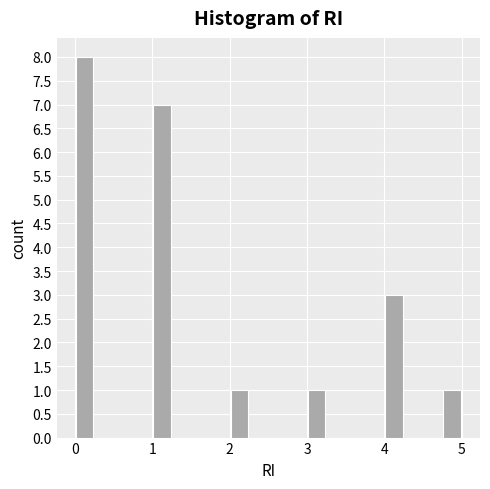

Read against the x-axis, roughly where is the centre of the tallest bar?

0.1